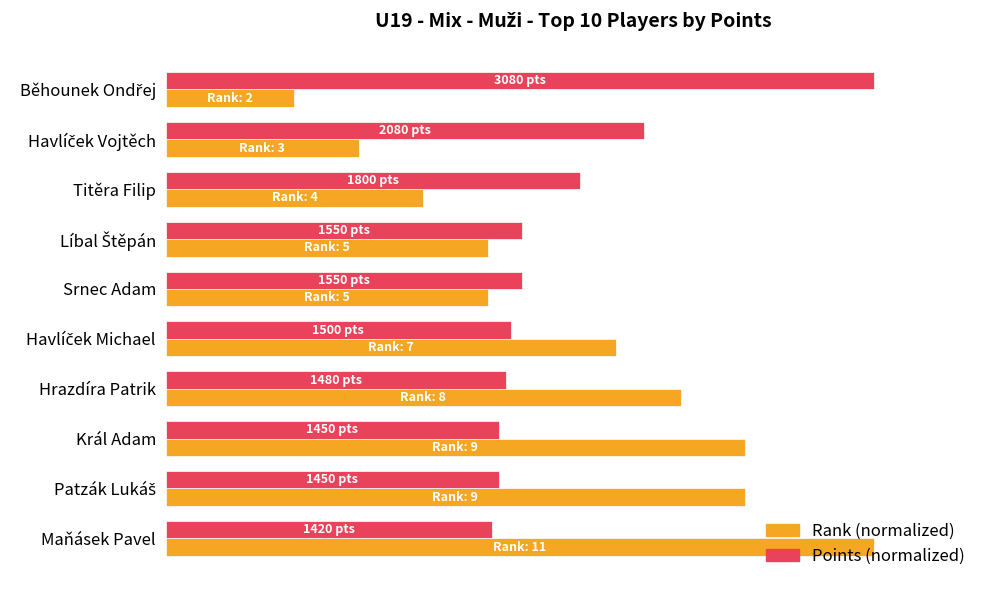

What are all the series names shown in the legend?

Rank (normalized), Points (normalized)